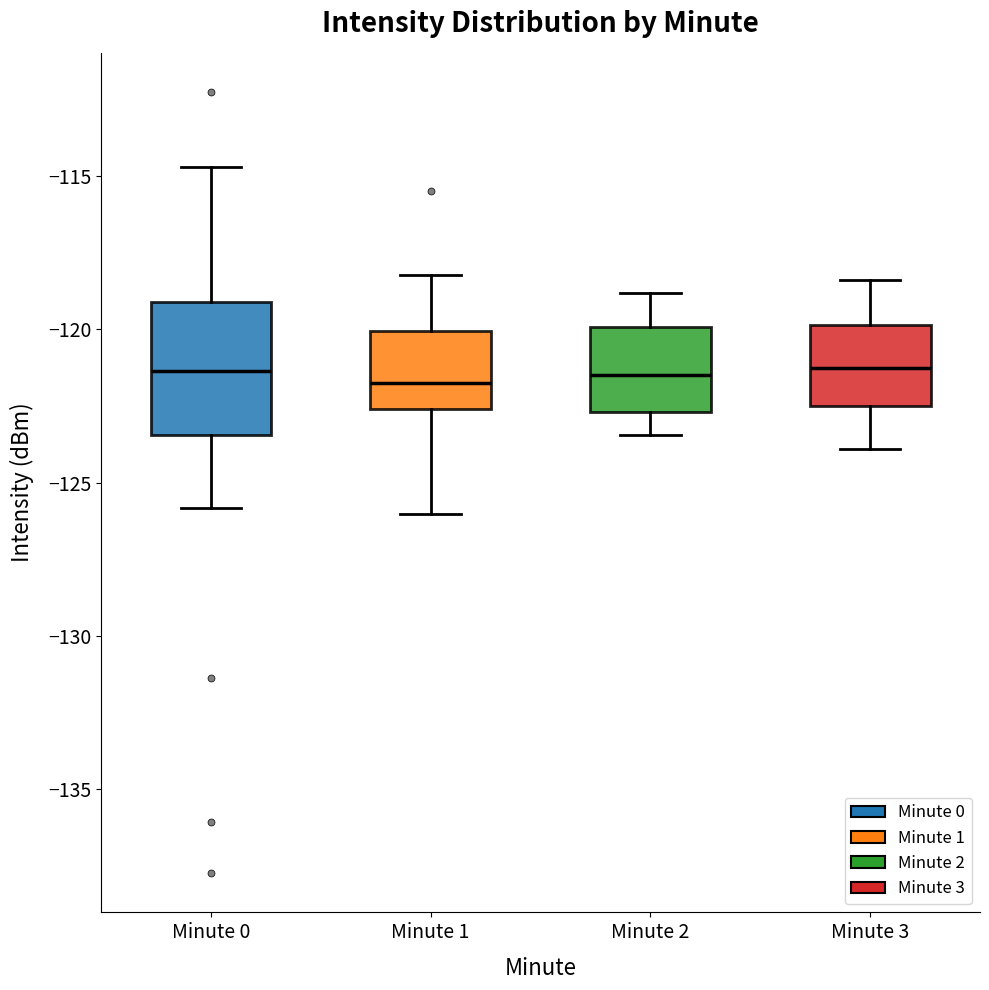

Reading left to right, transcribe this box plot: for each box, give where its median line is, the range the box spans, and where its two whiskers end, as read against the y-axis. The values are not printed on the chart, so give them approximately, as read against the axis.

Minute 0: median -121.5, box -123.5 to -119.0, whiskers -126.0 to -114.5
Minute 1: median -121.5, box -122.5 to -120.0, whiskers -126.0 to -118.0
Minute 2: median -121.5, box -122.5 to -120.0, whiskers -123.5 to -119.0
Minute 3: median -121.0, box -122.5 to -120.0, whiskers -124.0 to -118.5